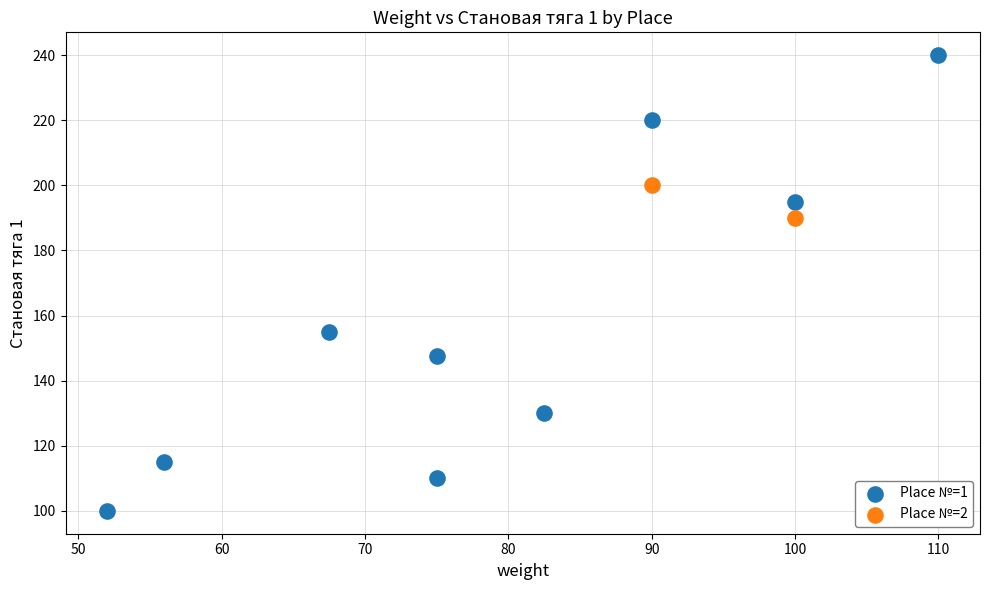

What are all the series names shown in the legend?

Place №=1, Place №=2